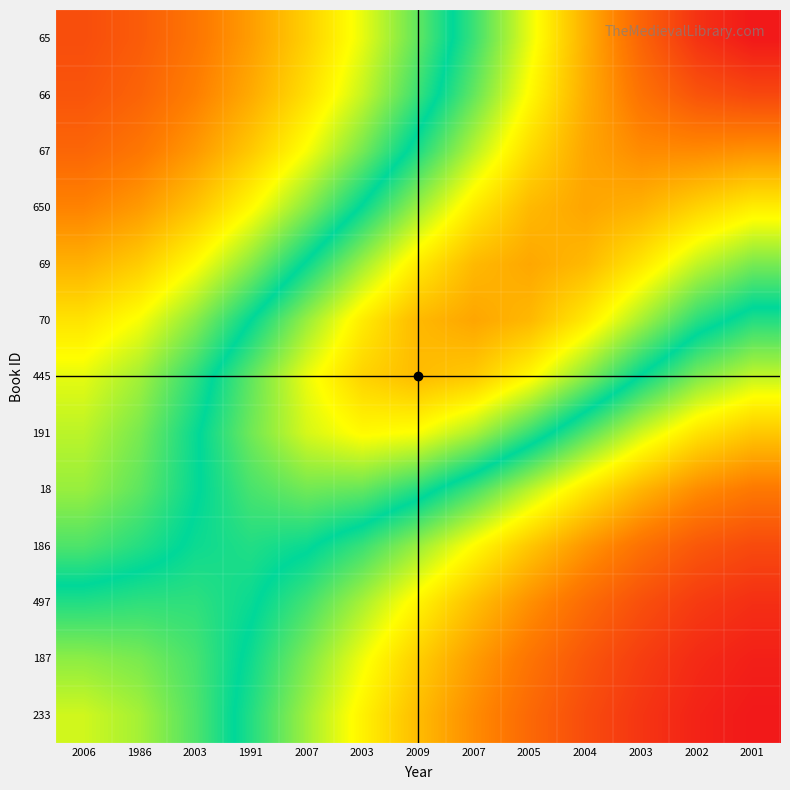

Reading right to left, list all the values displayed in this chart.

233: 2001=1.3	2002=1.4	2003=1.6	2004=1.9	2005=2.2	2007=2.5	2009=2.9	2003=3.4	2007=3.9	1991=4.4	2003=4.9	1986=5.3	2006=5.5
187: 2001=1.4	2002=1.5	2003=1.7	2004=2.0	2005=2.3	2007=2.7	2009=3.1	2003=3.6	2007=4.1	1991=4.5	2003=4.9	1986=5.1	2006=5.2
497: 2001=1.6	2002=1.7	2003=1.9	2004=2.2	2005=2.6	2007=3.0	2009=3.4	2003=3.9	2007=4.3	1991=4.6	2003=4.8	1986=4.8	2006=4.7
186: 2001=1.8	2002=2.0	2003=2.3	2004=2.6	2005=3.0	2007=3.5	2009=3.9	2003=4.3	2007=4.6	1991=4.7	2003=4.6	1986=4.4	2006=4.3
18: 2001=2.3	2002=2.5	2003=2.9	2004=3.3	2005=3.8	2007=4.3	2009=4.7	2003=5.0	2007=5.1	1991=4.9	2003=4.6	1986=4.2	2006=3.9
191: 2001=3.0	2002=3.3	2003=3.7	2004=4.2	2005=4.8	2007=5.3	2009=5.7	2003=5.7	2007=5.5	1991=5.1	2003=4.6	1986=4.1	2006=3.8
445: 2001=3.8	2002=4.1	2003=4.6	2004=5.2	2005=5.7	2007=6.1	2009=6.3	2003=6.1	2007=5.6	1991=5.0	2003=4.4	1986=3.9	2006=3.6
70: 2001=4.4	2002=4.8	2003=5.3	2004=5.9	2005=6.3	2007=6.4	2009=6.3	2003=5.8	2007=5.2	1991=4.6	2003=4.0	1986=3.5	2006=3.3
69: 2001=5.1	2002=5.4	2003=5.9	2004=6.3	2005=6.4	2007=6.3	2009=5.9	2003=5.3	2007=4.6	1991=4.0	2003=3.5	1986=3.1	2006=2.8
650: 2001=5.8	2002=6.1	2003=6.3	2004=6.4	2005=6.3	2007=5.9	2009=5.3	2003=4.6	2007=4.0	1991=3.5	2003=3.0	1986=2.6	2006=2.5
67: 2001=6.6	2002=6.7	2003=6.7	2004=6.4	2005=6.0	2007=5.4	2009=4.7	2003=4.1	2007=3.5	1991=3.0	2003=2.6	1986=2.3	2006=2.2
66: 2001=7.4	2002=7.2	2003=6.9	2004=6.4	2005=5.7	2007=5.0	2009=4.4	2003=3.8	2007=3.2	1991=2.8	2003=2.4	1986=2.1	2006=2.0
65: 2001=7.9	2002=7.6	2003=7.1	2004=6.4	2005=5.6	2007=4.9	2009=4.2	2003=3.6	2007=3.1	1991=2.7	2003=2.3	1986=2.0	2006=1.9